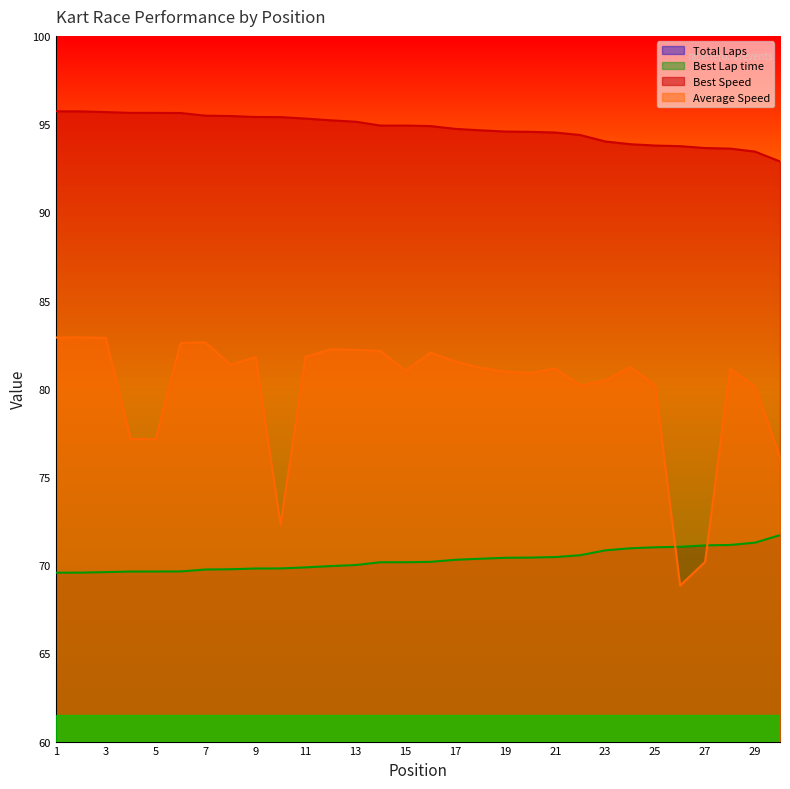

Does the chart have visible grid lines?

No